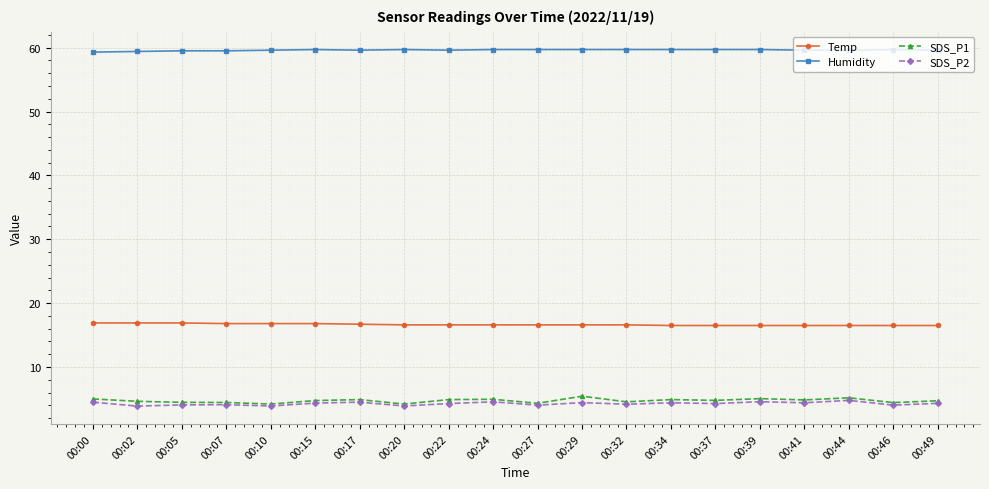

Which series has the largest total across all categories?

Humidity